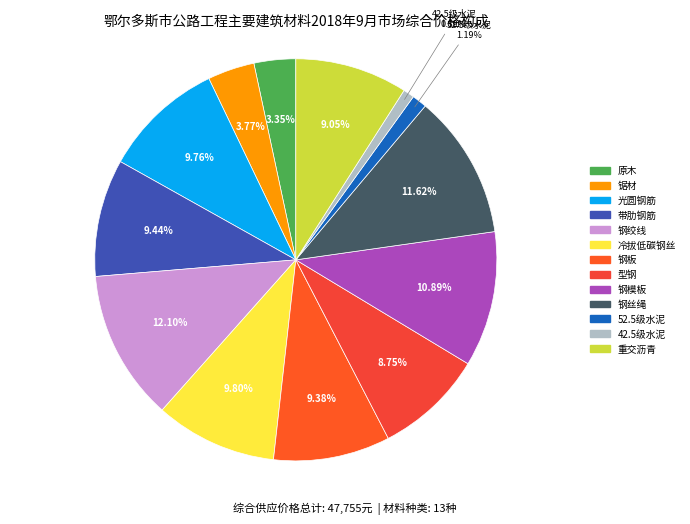

Which slice is the smallest?

42.5级水泥